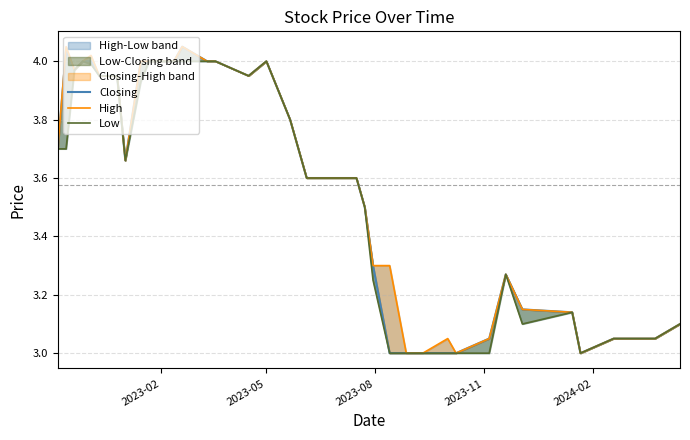

True or false: High and Closing cross at least once.

False